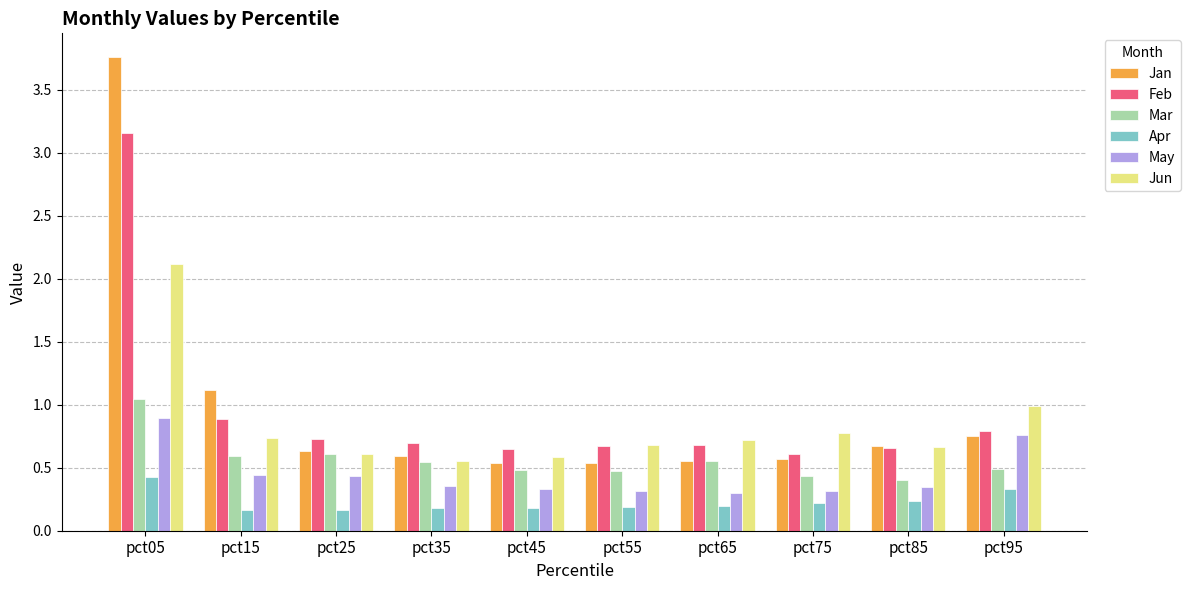

Which series has the widest spread of values?

Jan